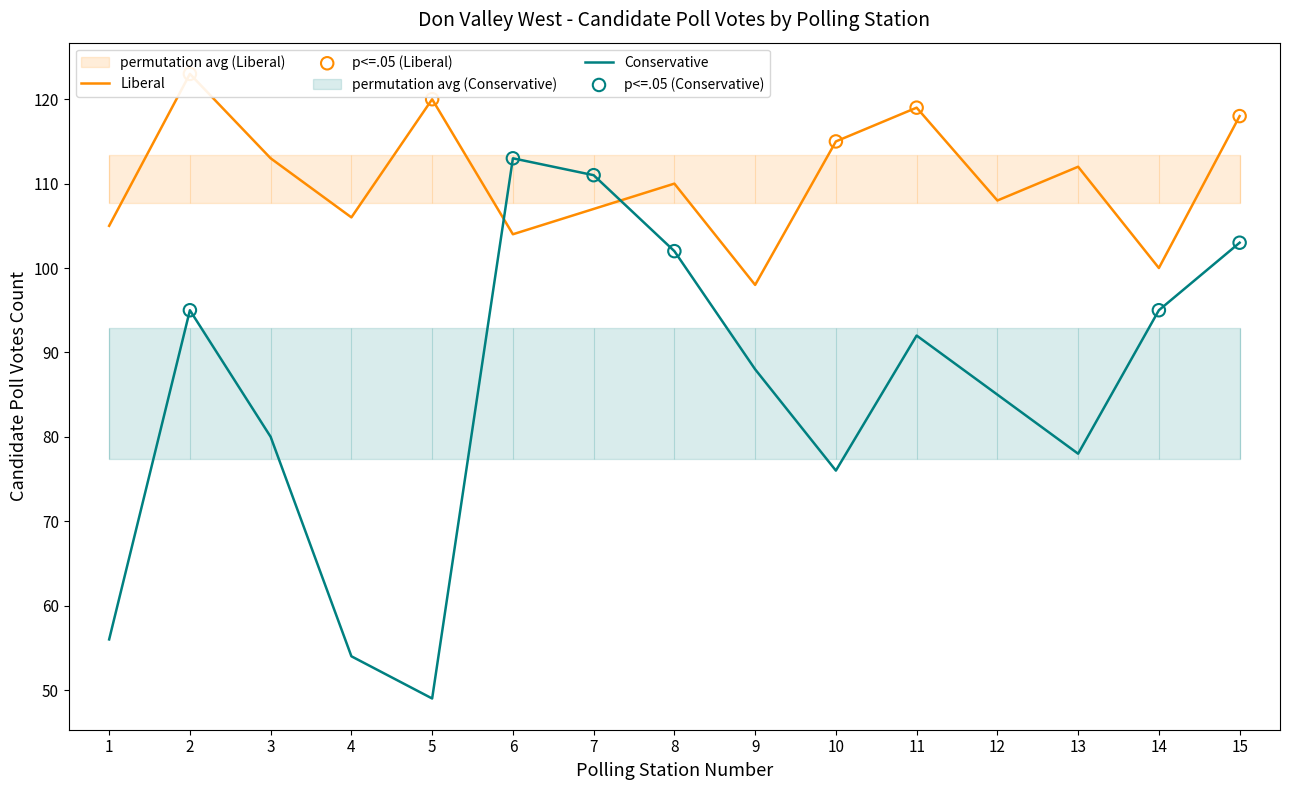

At which category is the sum across all series the highest?

15